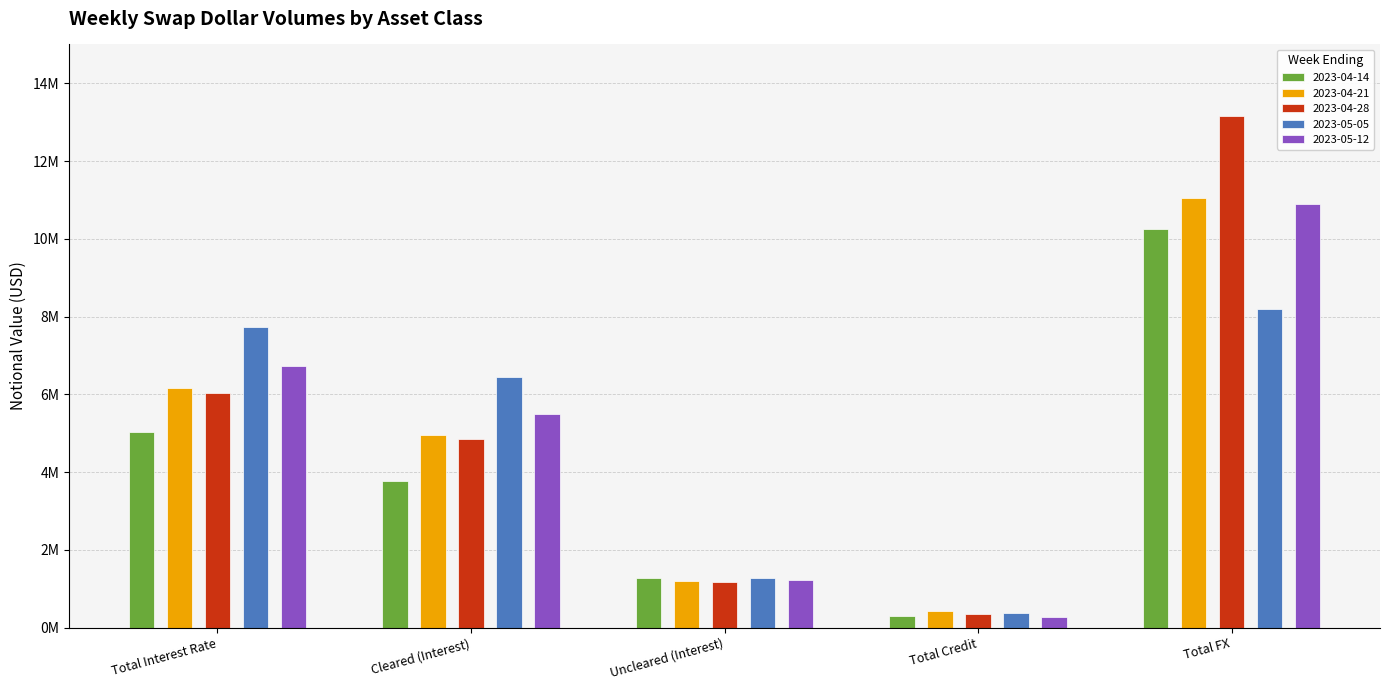

Is the value of 2023-05-05 at Total Interest Rate greater than the value of 2023-04-21 at Total Credit?

Yes